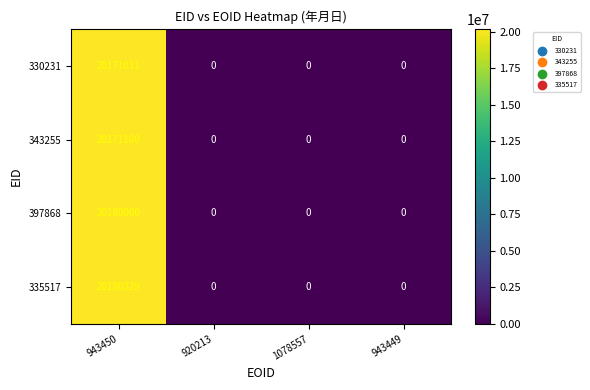

Is it true that 330231 equals 5465293 at 943450?

False